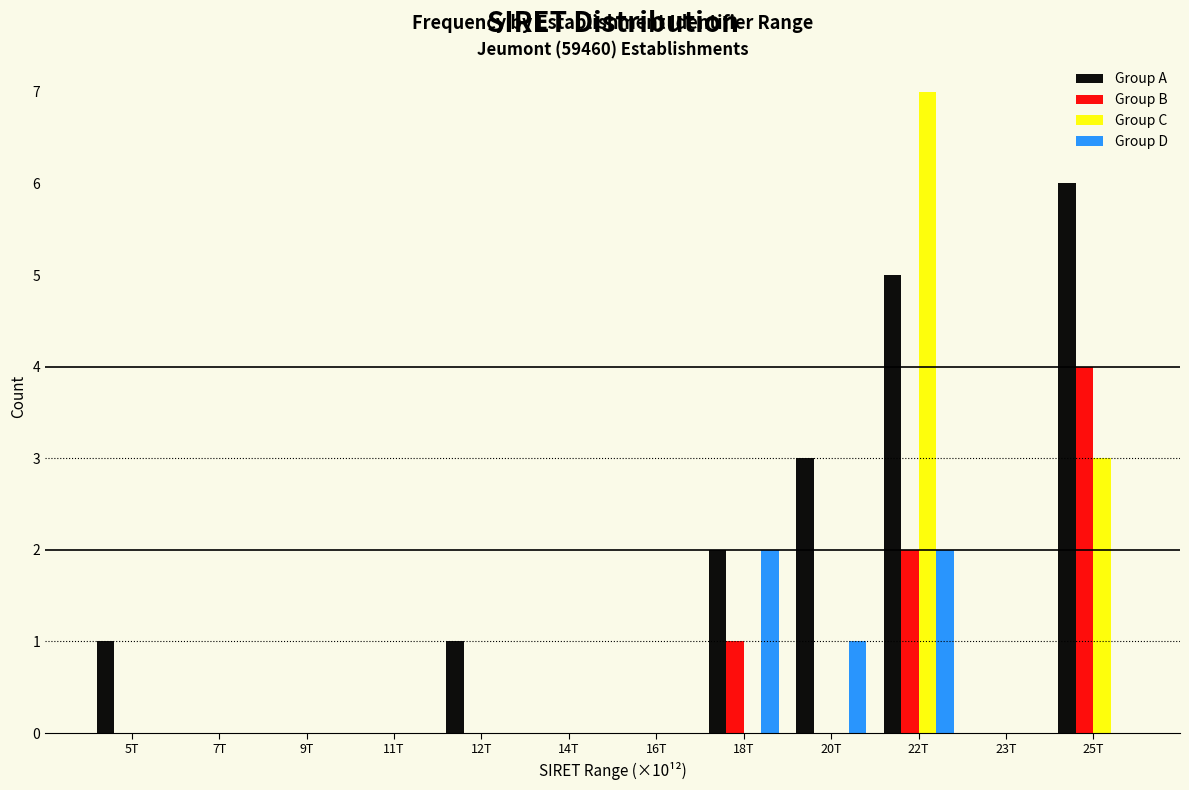

At which category is the sum across all series the highest?

22T